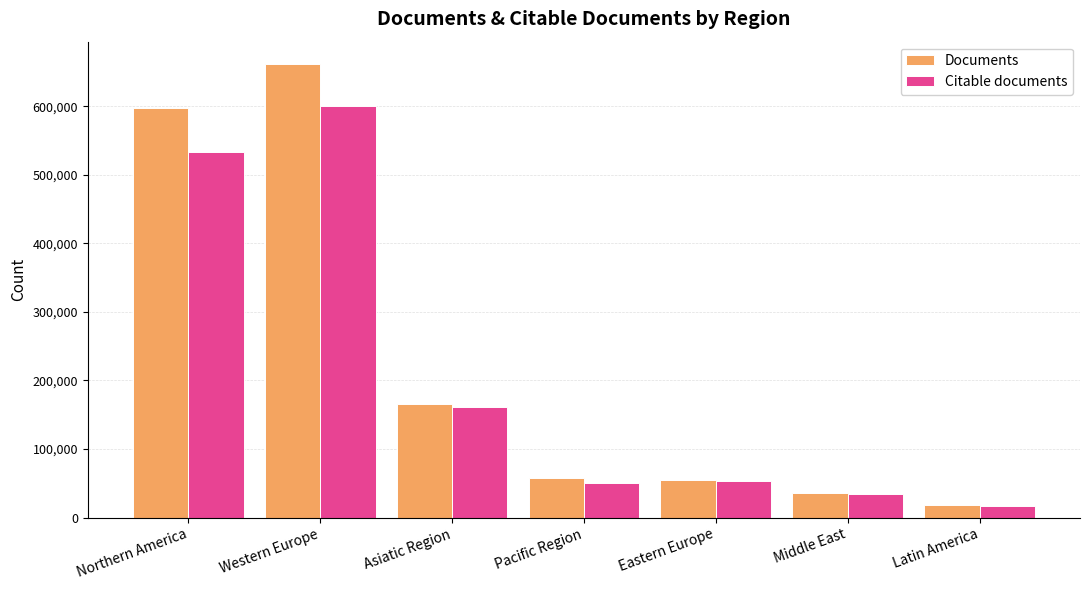

What is the average value of the Documents series?

227209